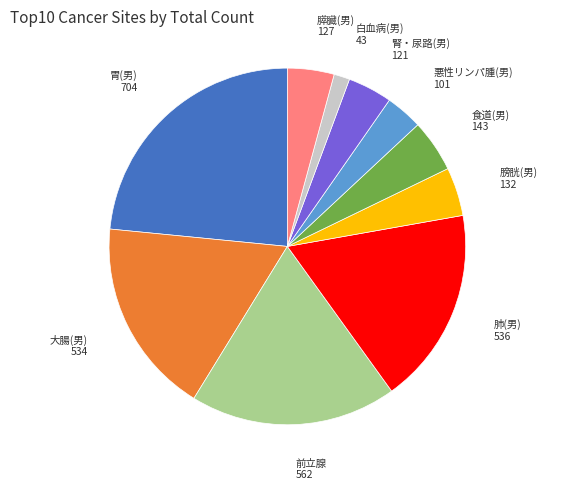

Is there any slice that represents more than half of the pie?

No